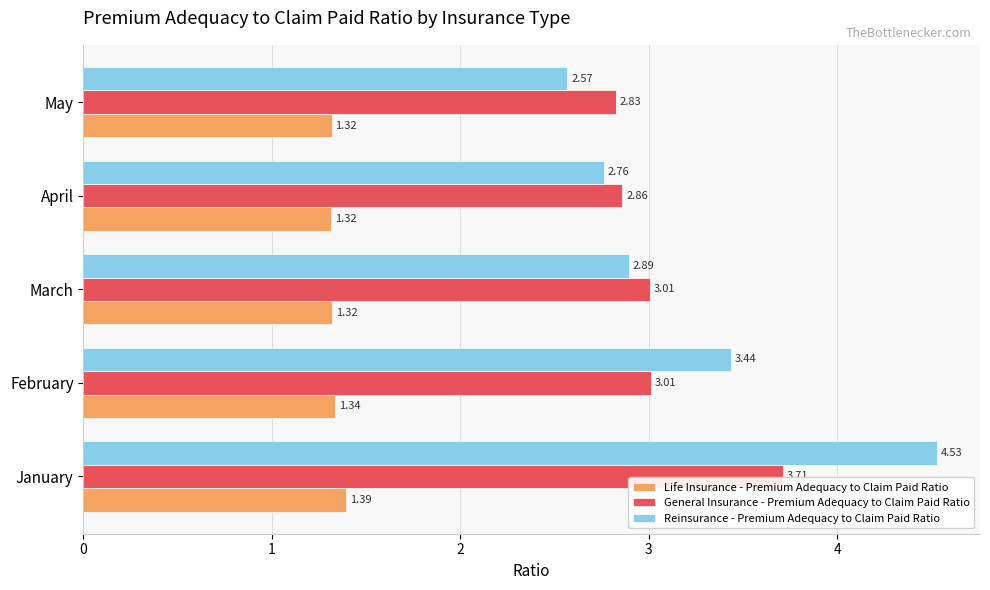

What is the difference between the maximum and minimum values in the General Insurance - Premium Adequacy to Claim Paid Ratio series?

0.9